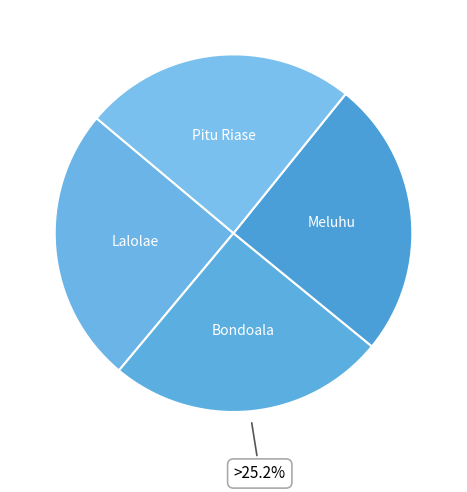

Is the sum of Bondoala and Meluhu greater than half?

Yes